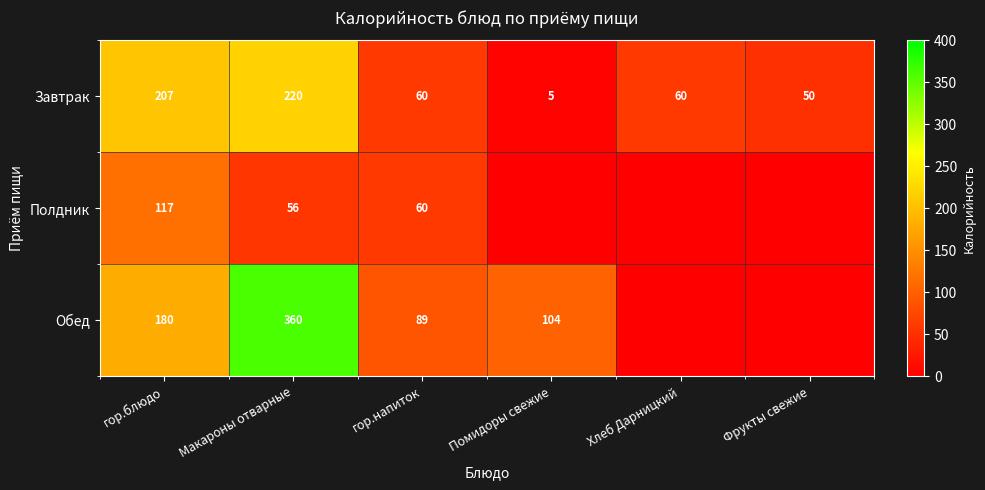

Which series changed the most between Макароны отварные and гор.напиток?

Обед